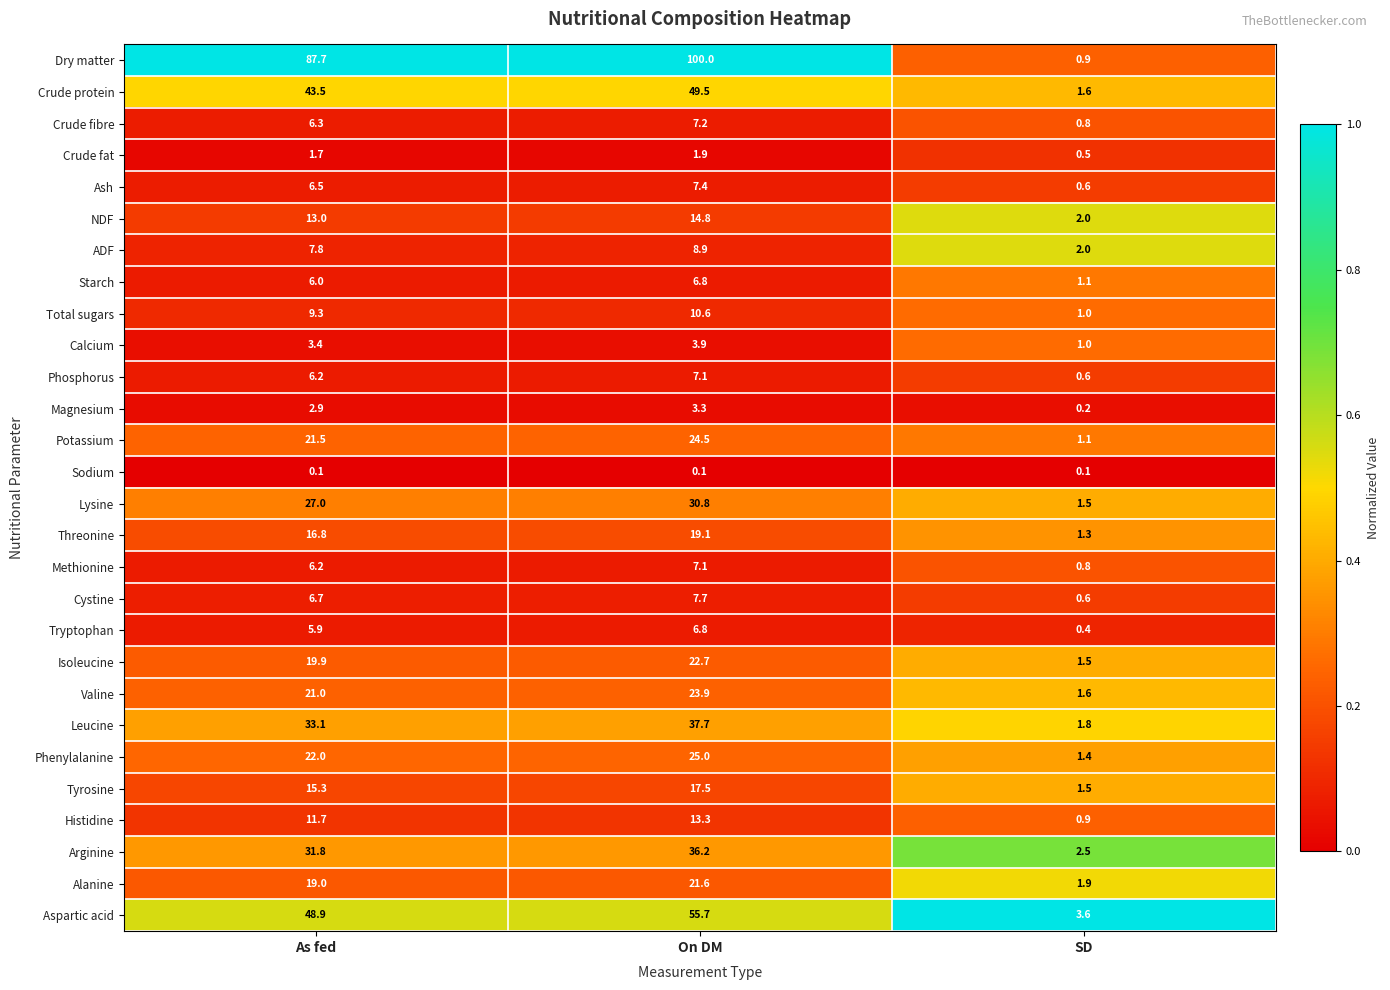

Which series has the largest range (max minus min)?

Dry matter